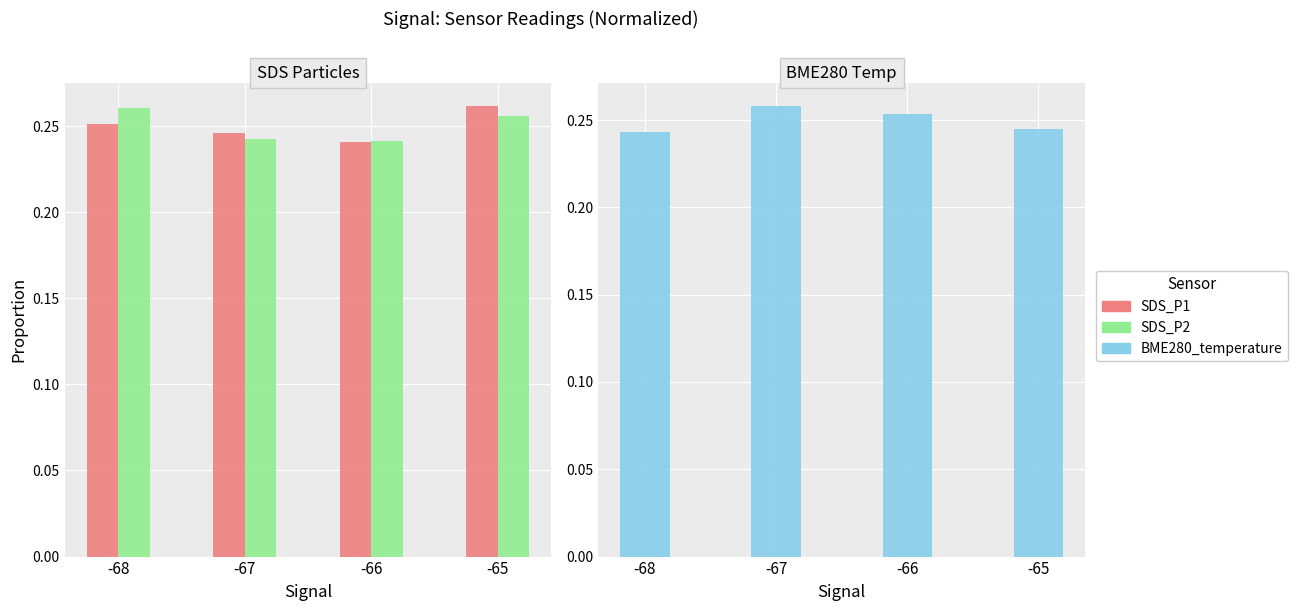

Rank the categories by BME280_temp value from highest to lowest.

-67, -66, -65, -68